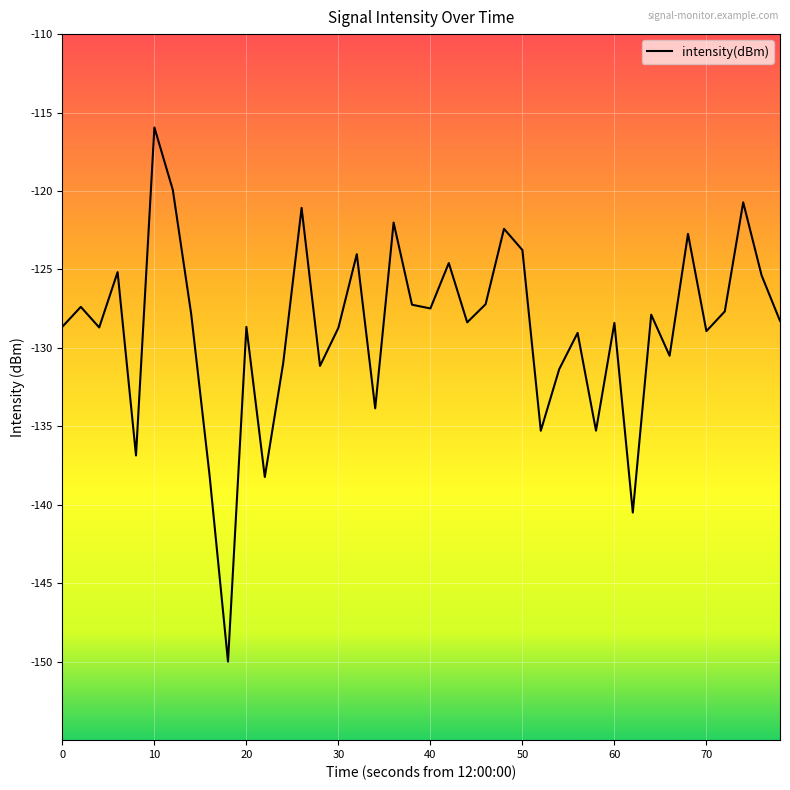

What is the maximum value shown in the chart?

-115.9